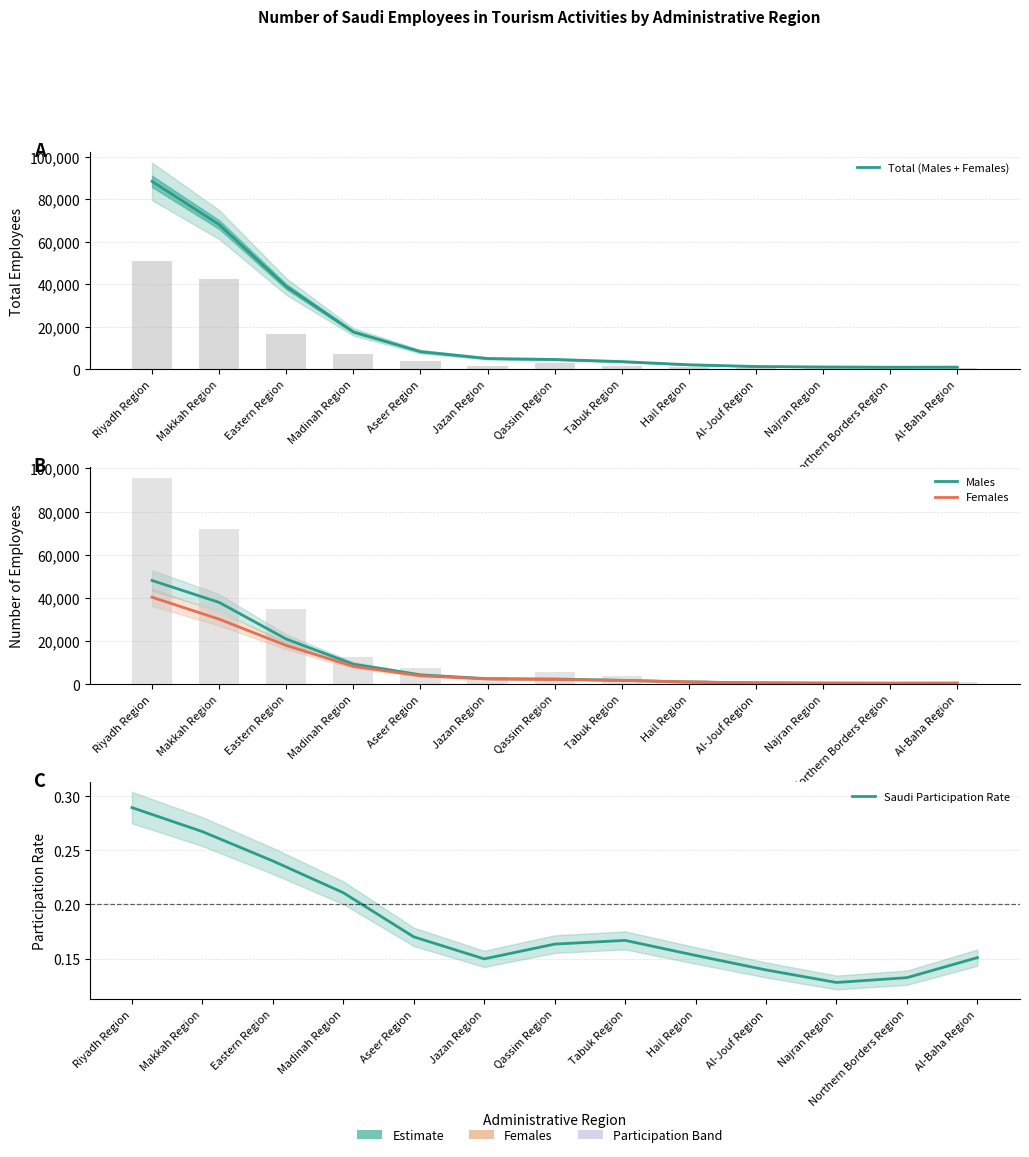

What is the maximum value shown in the chart?

88473.4